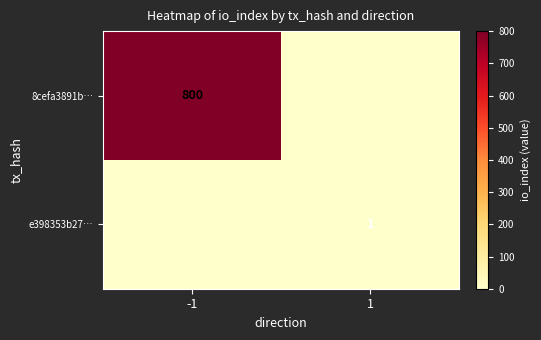

The e398353b27… series shows 0 at 1. True or false?

False